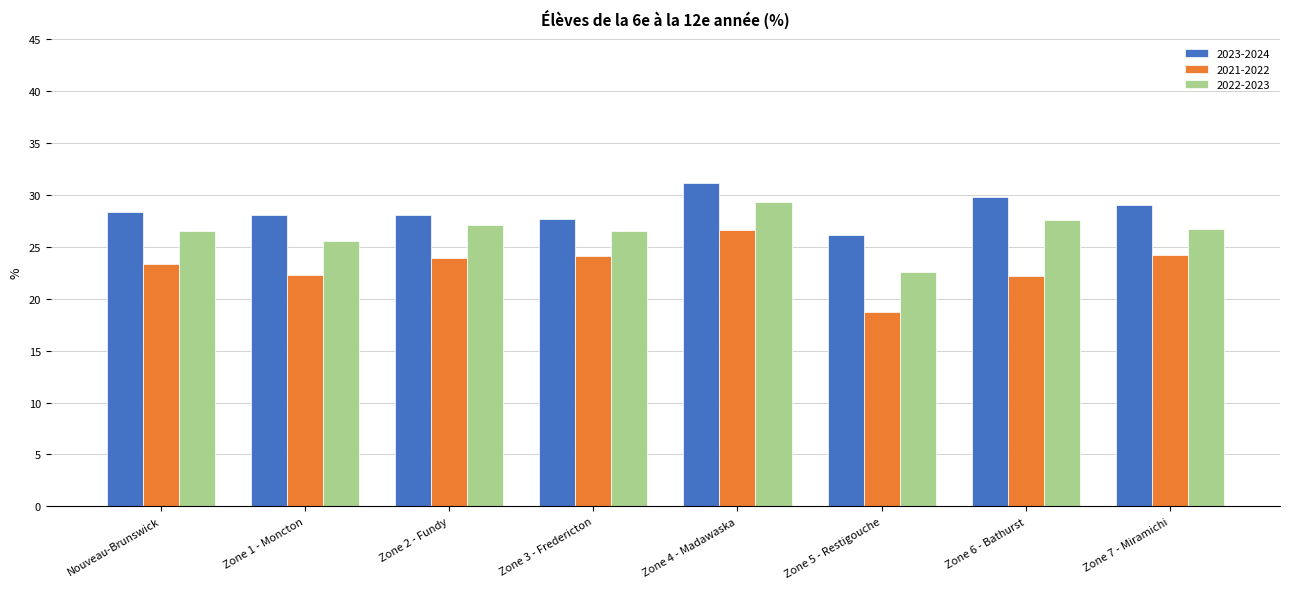

How many values in the 2021-2022 series are below 23?

3